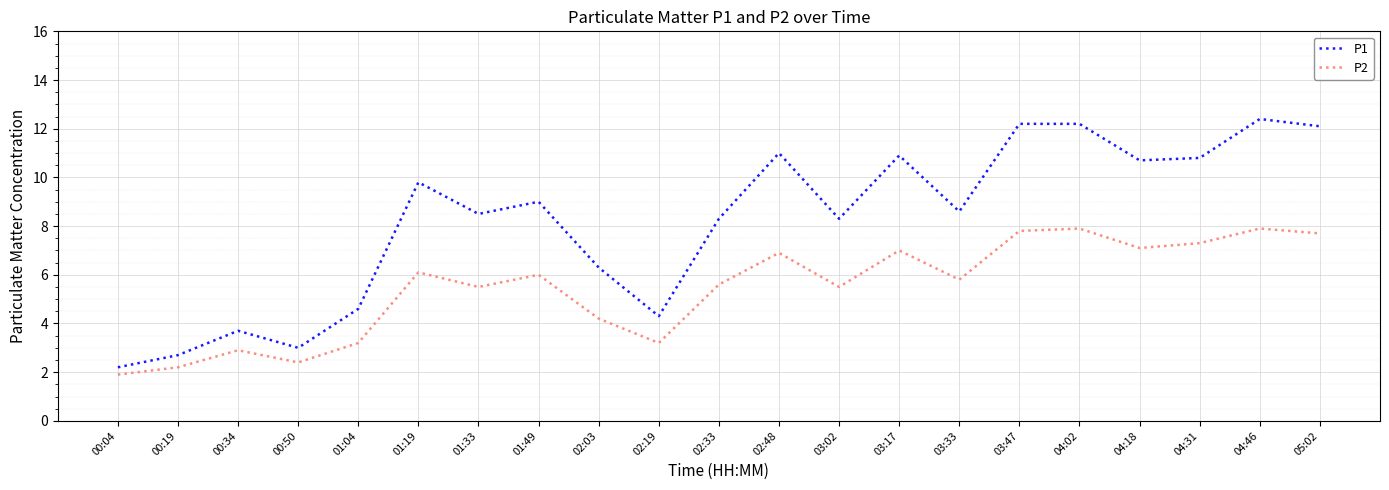

What position from the right is 00:19?

20